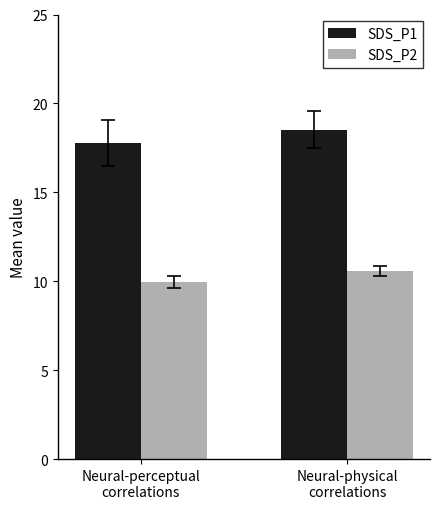

What is the difference between the SDS_P1 values at Neural-perceptual
correlations and Neural-physical
correlations?

0.7